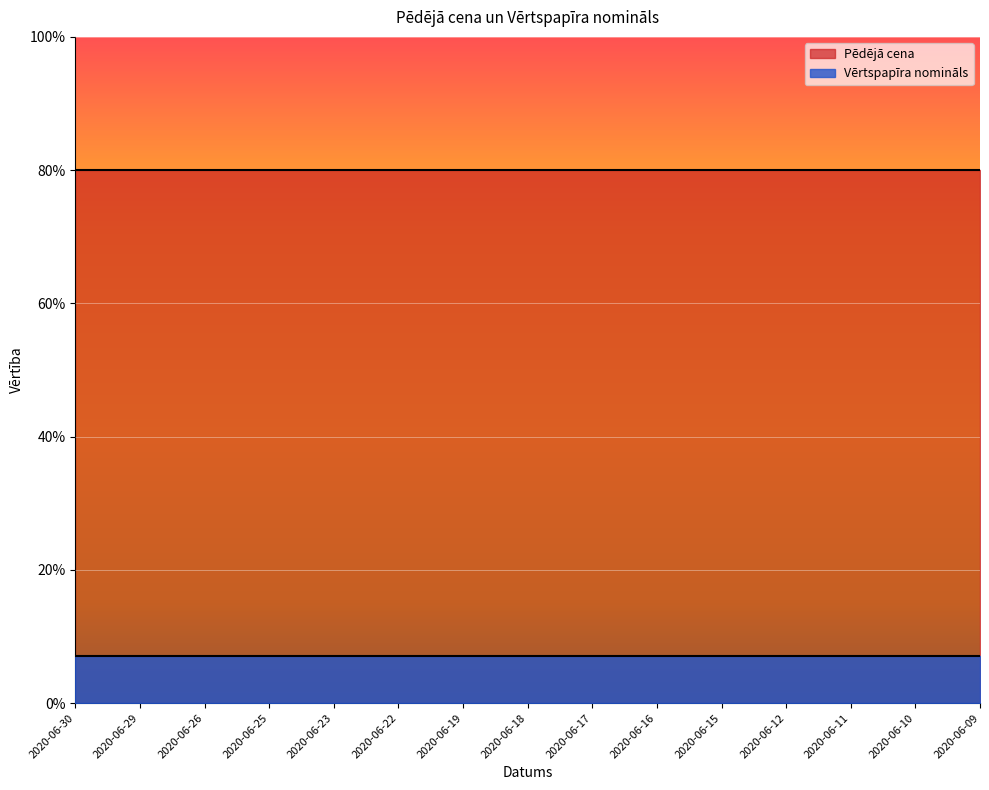

How many lines are shown in the chart?

2